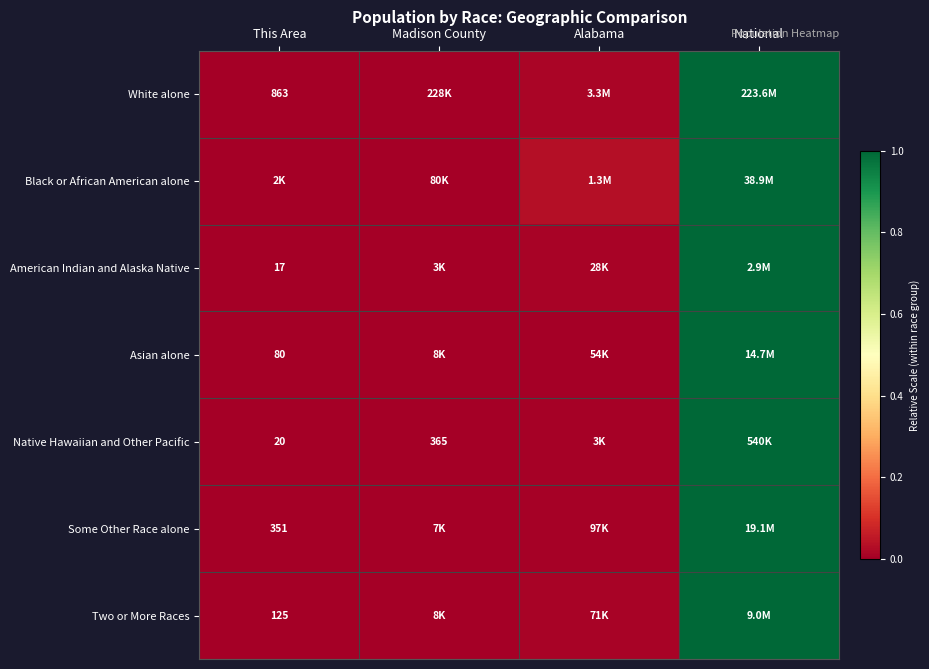

List the labels in order of Asian alone value, smallest first.

This Area, Madison County, Alabama, National